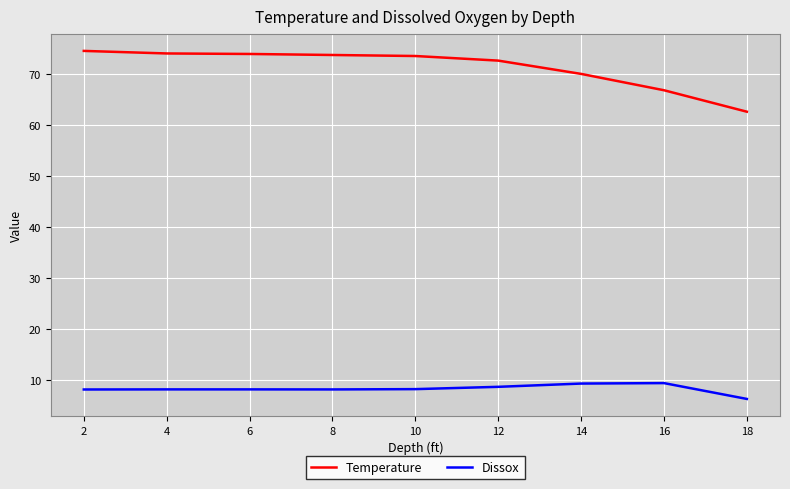

What is the difference between the maximum and minimum values in the Temperature series?

11.9